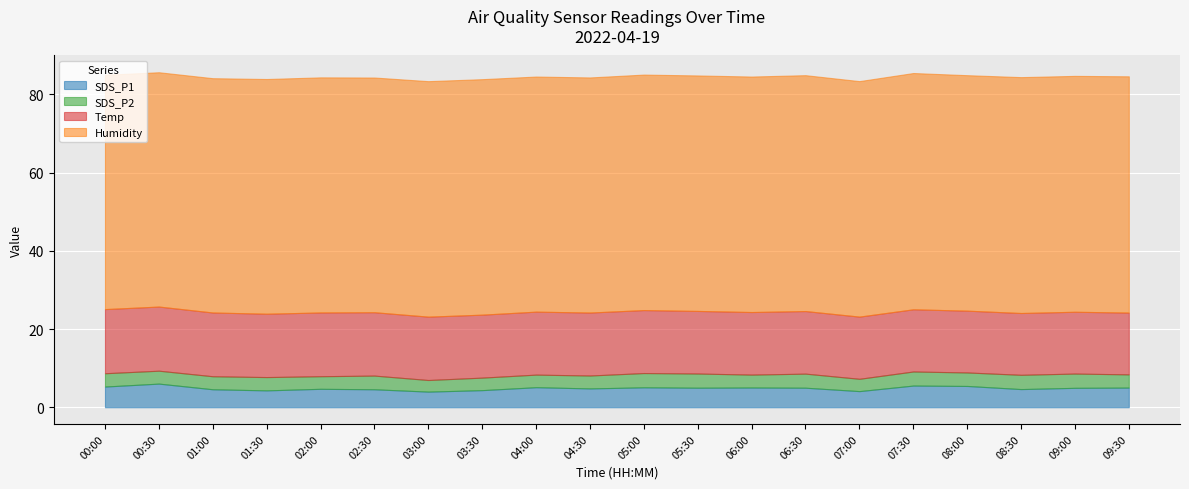

Which series has the largest range (max minus min)?

SDS_P1